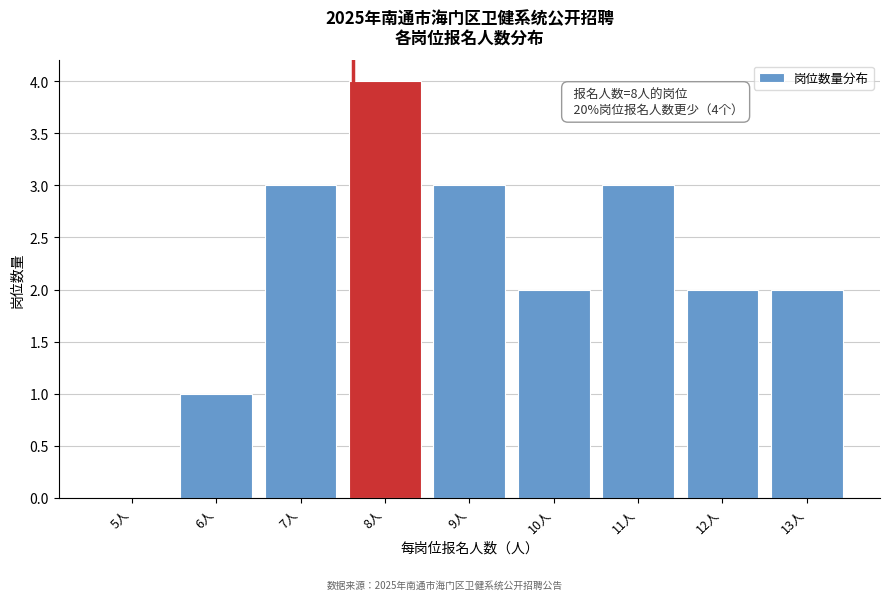

Reading left to right, list all the values displayed in this chart.

5人=0	6人=1	7人=3	8人=4	9人=3	10人=2	11人=3	12人=2	13人=2